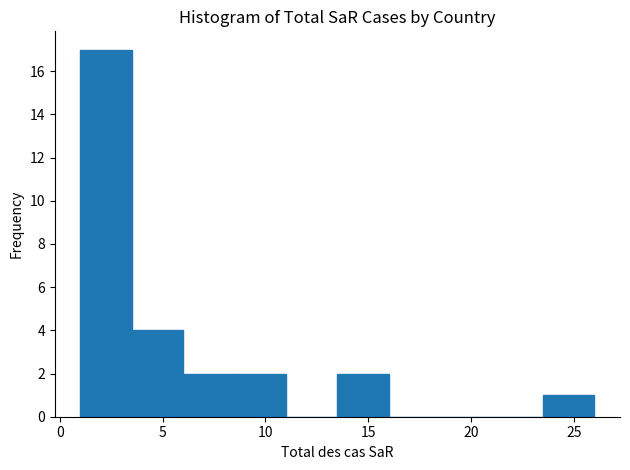

What is the height of the bar covering 8.5 to 11.0 on the x-axis? The values are not printed on the chart, so give them approximately, as read against the axis.

2